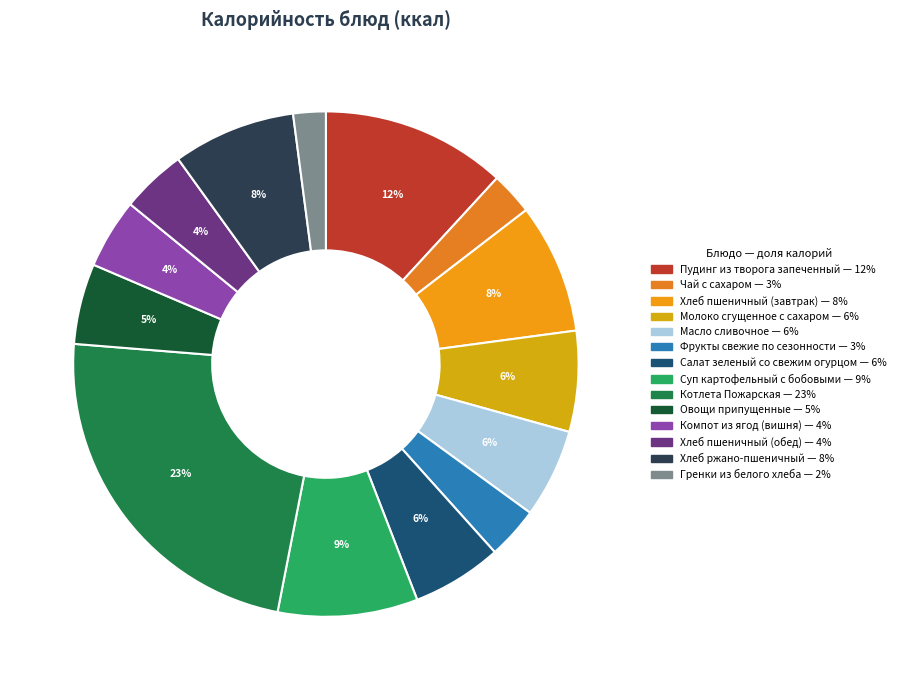

How many slices are in this pie chart?

14